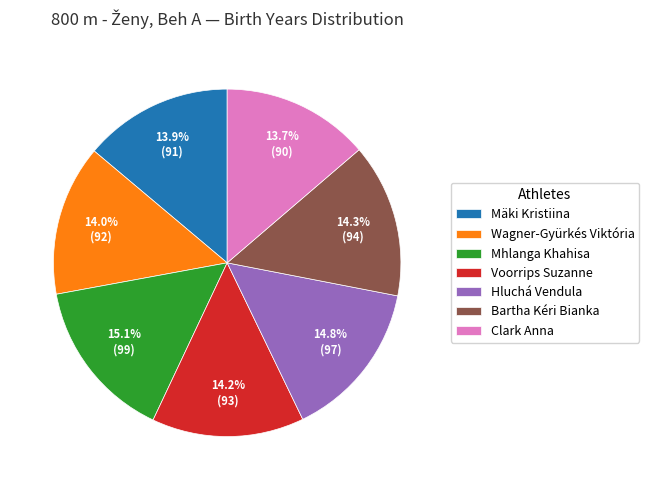

How many segments does this pie chart have?

7